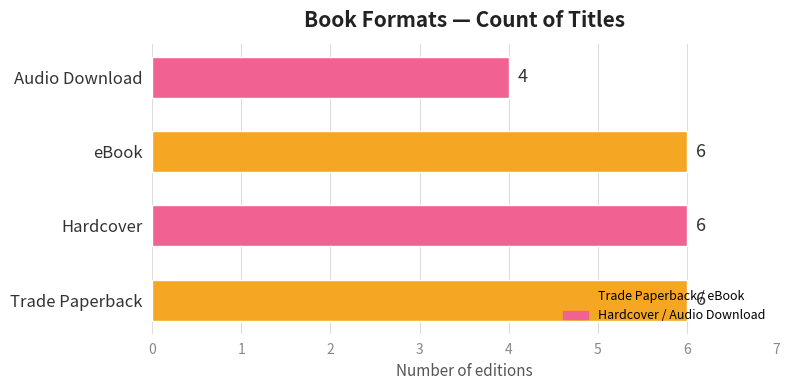

Does the chart contain stacked bars?

No